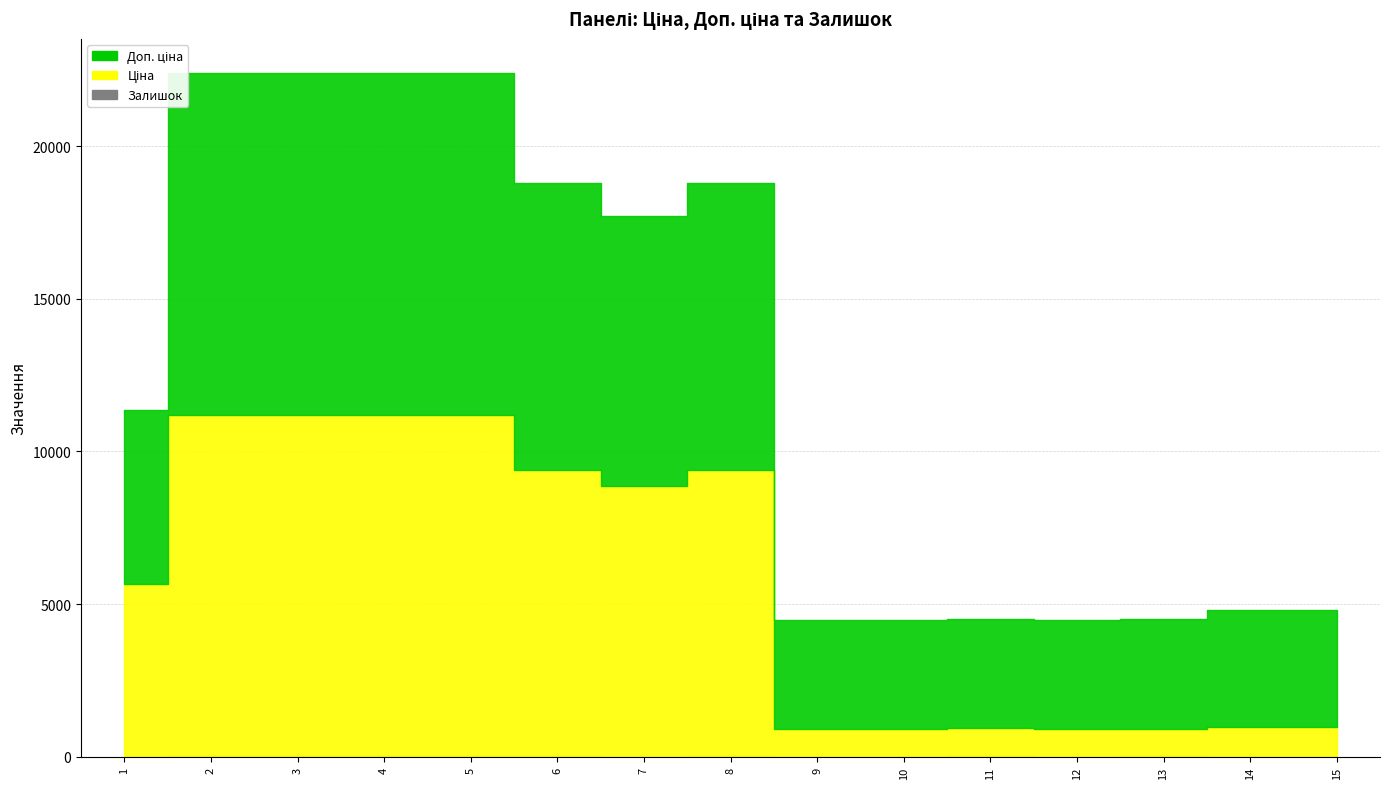

Which has a higher value, 15 or 5?

5